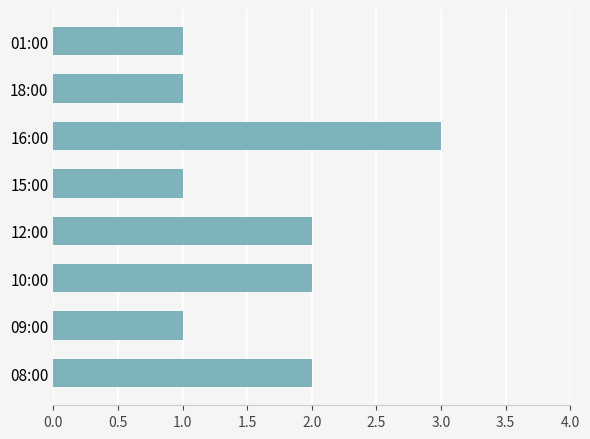

The chart shows a value of 2 at 08:00. True or false?

True